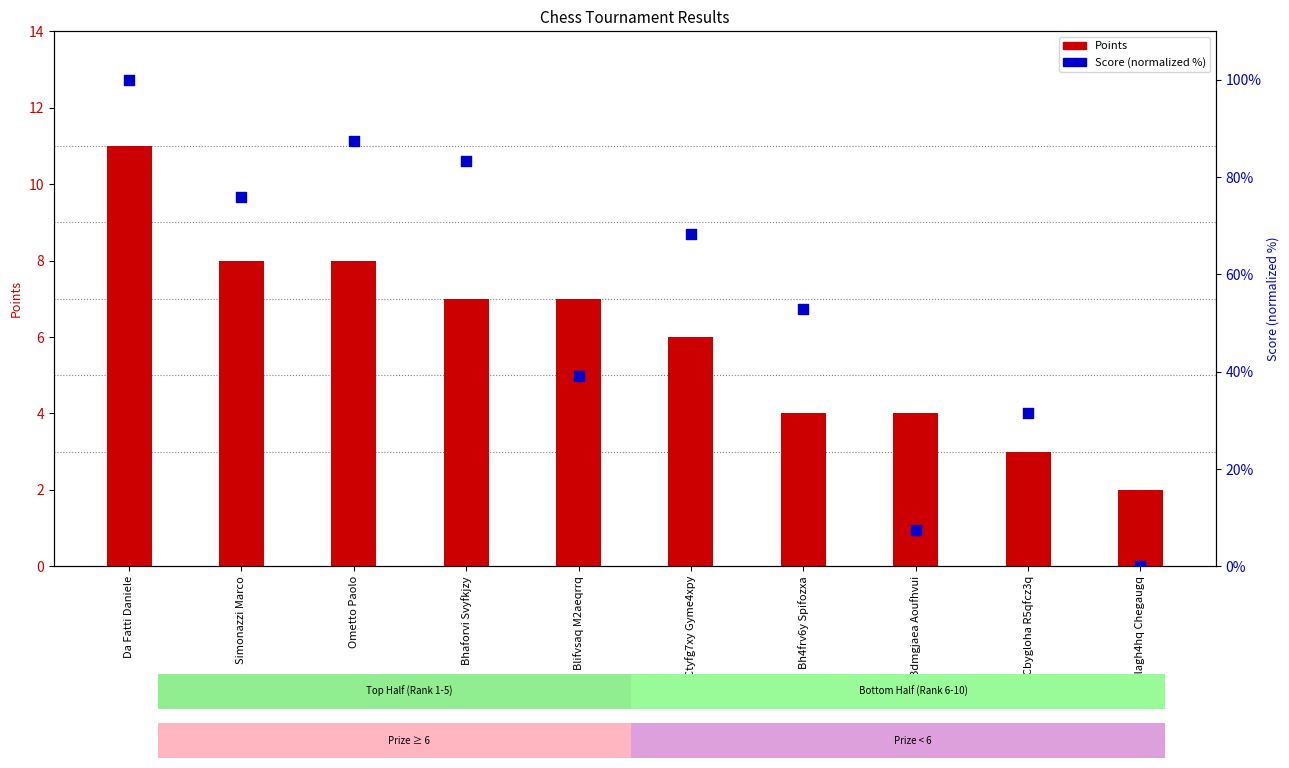

Which series has the largest total across all categories?

Score (normalized)